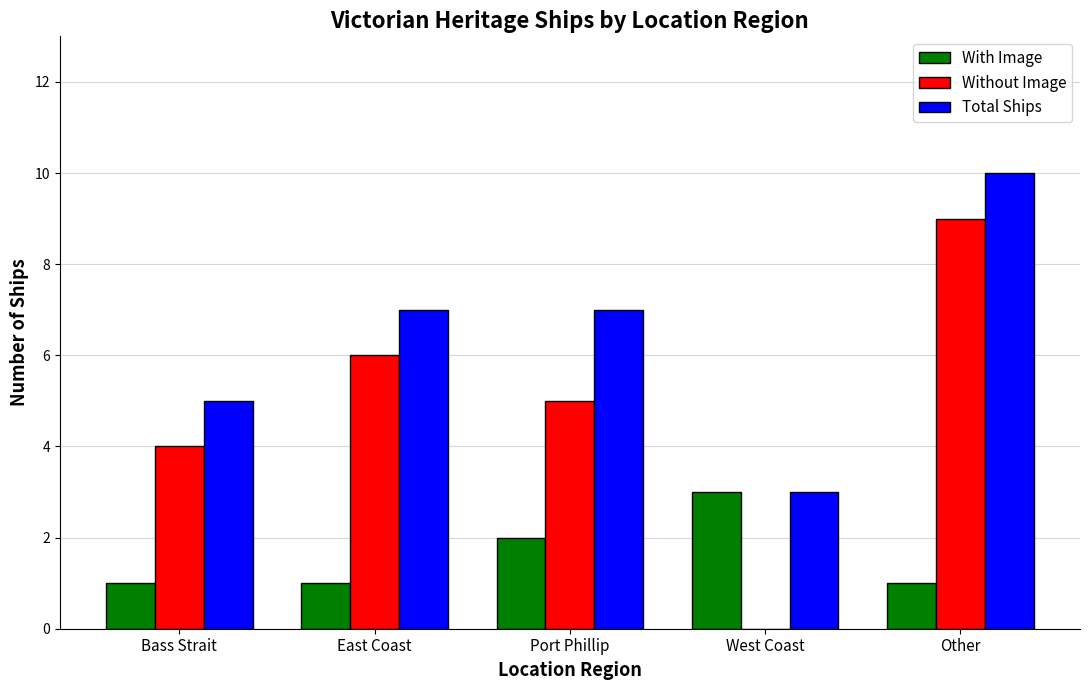

Reading left to right, what are all the values shown in this chart?

With Image: 1	1	2	3	1
Without Image: 4	6	5	0	9
Total Ships: 5	7	7	3	10